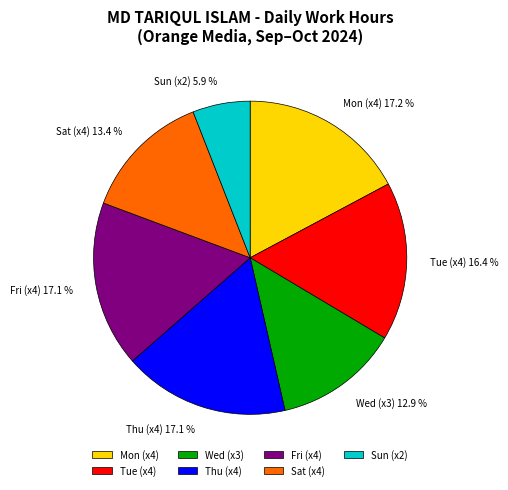

Which slice is the smallest?

Sun (x2)